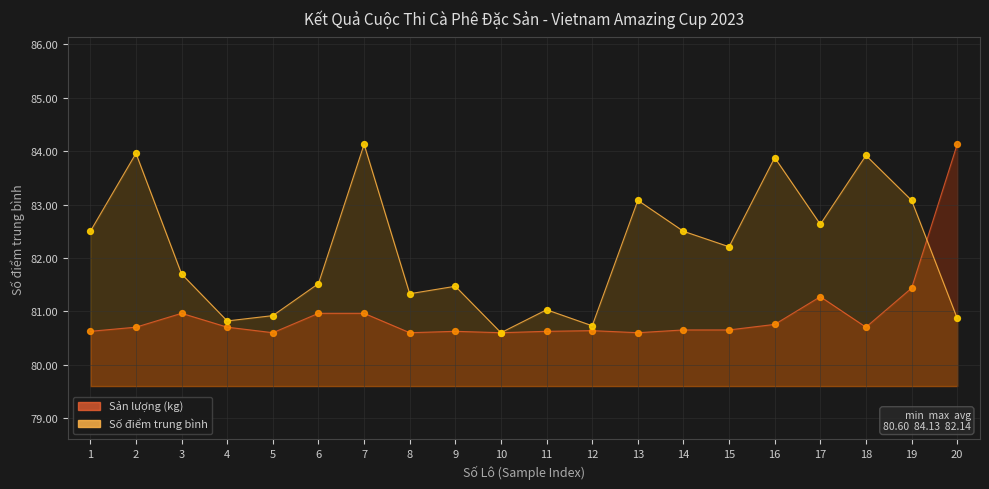

Which series reaches the minimum Y coordinate?

Sản lượng (kg)